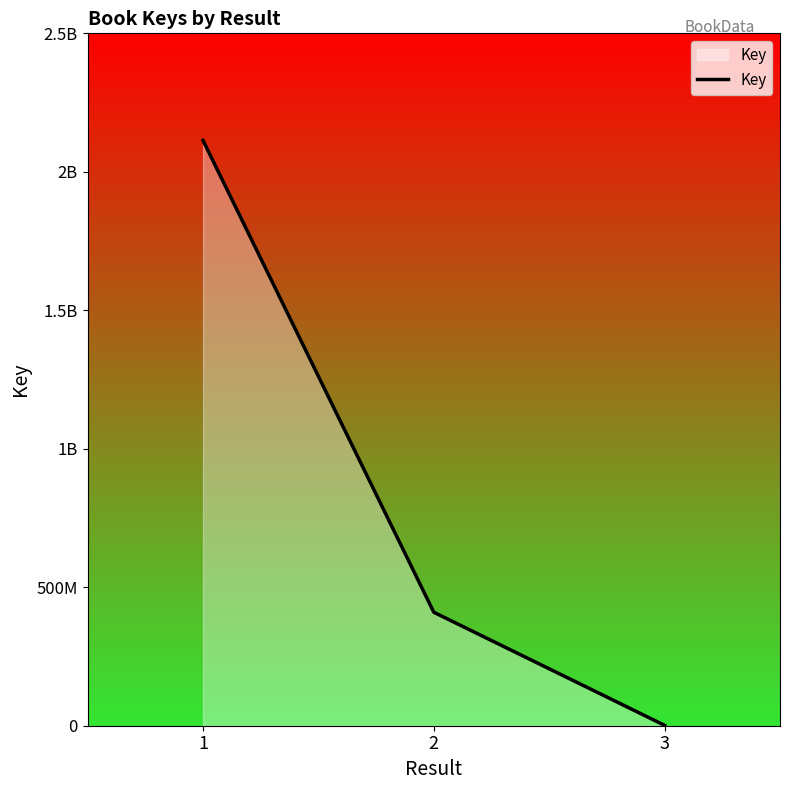

How many series are shown in this chart?

1